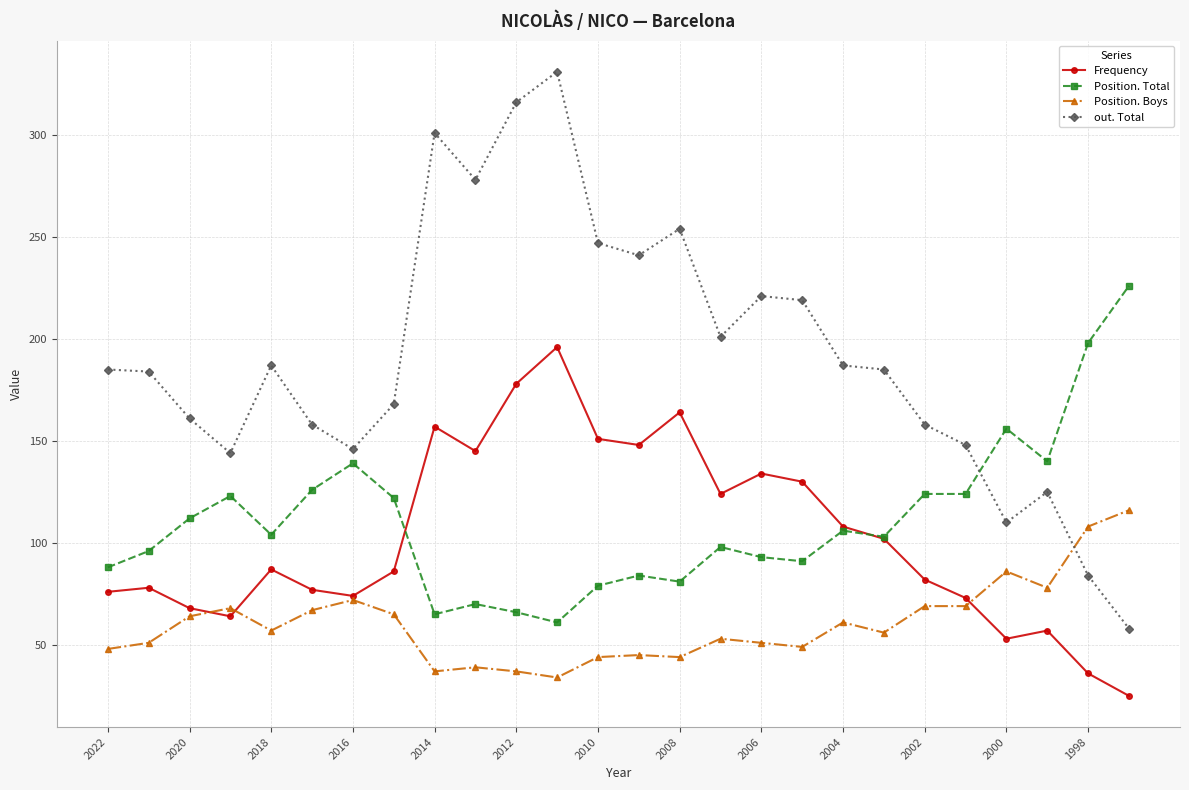

Which series has the widest spread of values?

out. Total